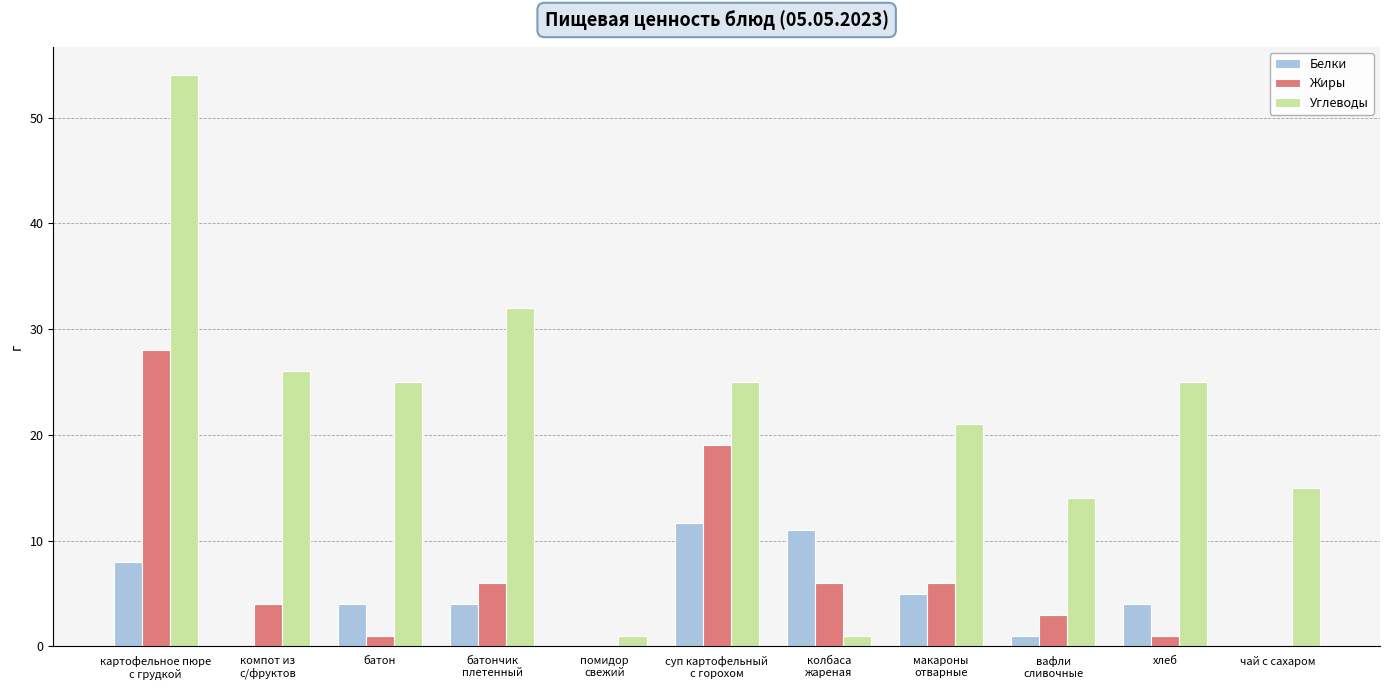

Are the bars grouped side by side (vs. stacked)?

Yes